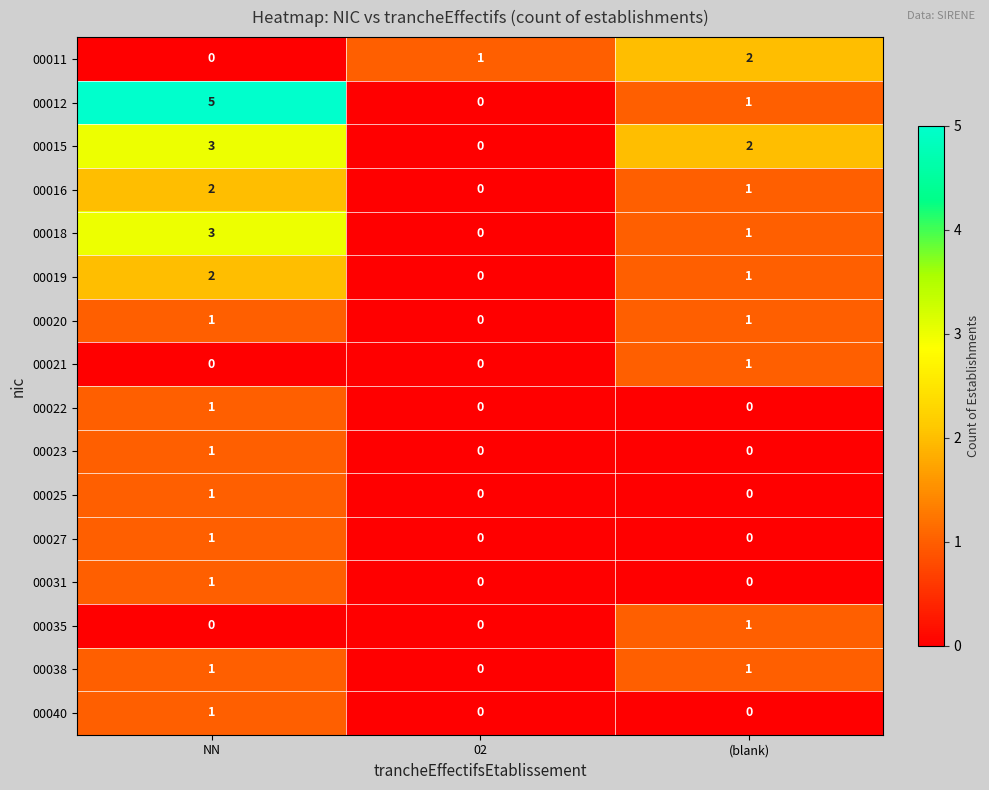

How many series are shown in this chart?

16